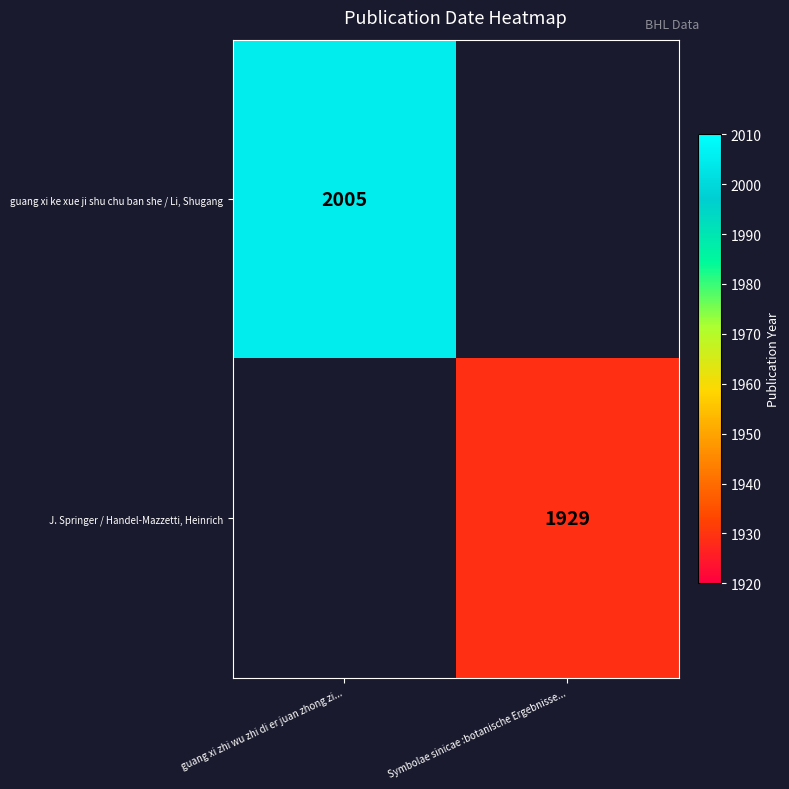

Which label corresponds to the largest value in the chart?

guang xi zhi wu zhi di er juan zhong zi...